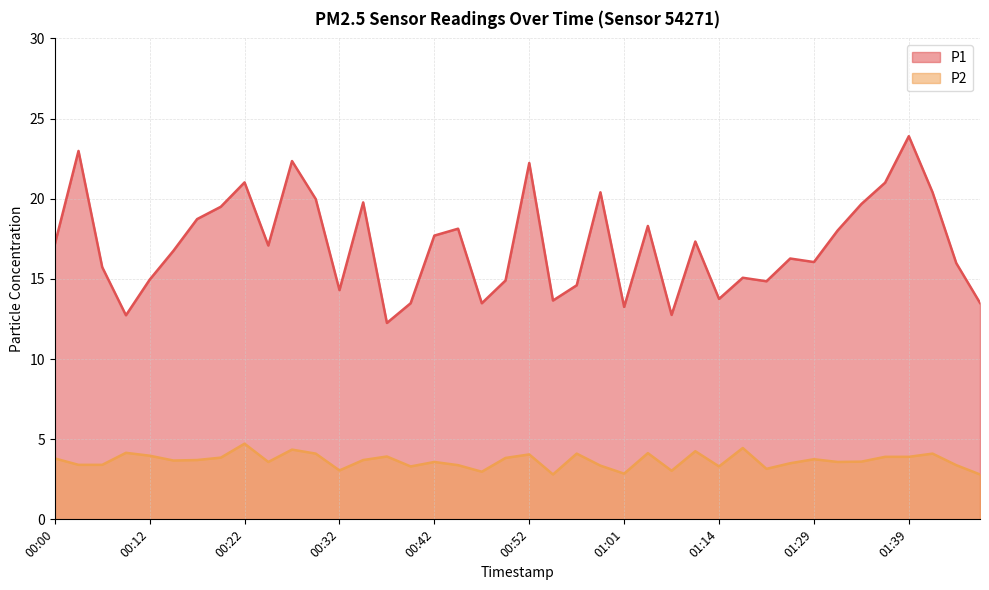

Where does the P2 series first go above 3?

00:00